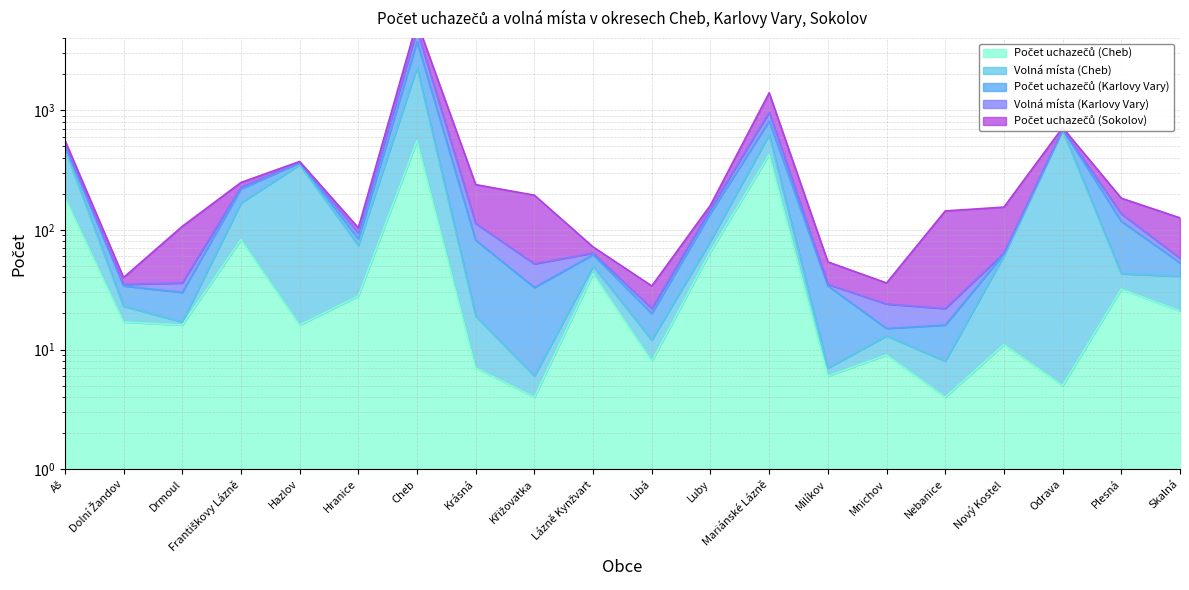

Which series has the widest spread of values?

Počet uchazečů (Karlovy Vary)